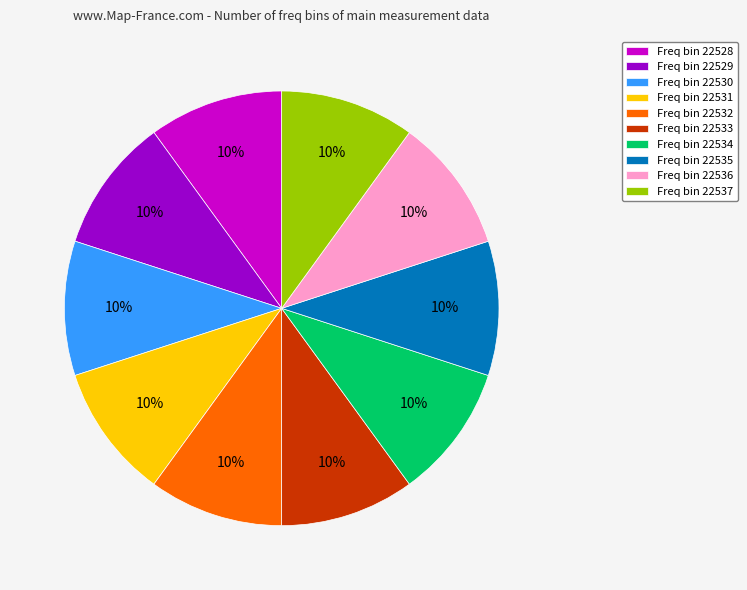

The Freq bin 22528 slice represents 1% of the pie. True or false?

False